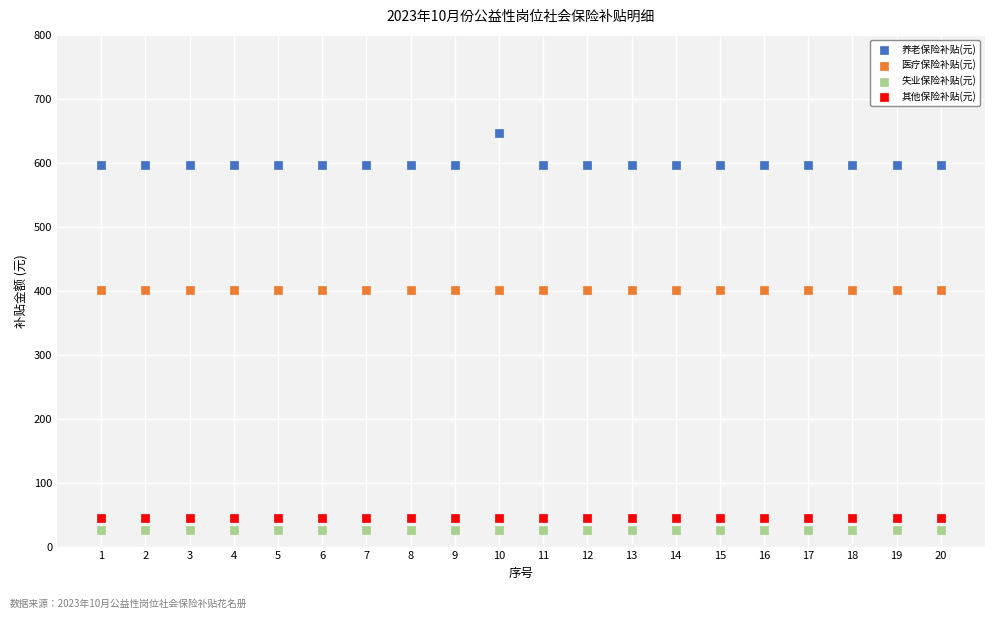

Which series contains the highest Y value?

养老保险补贴(元)